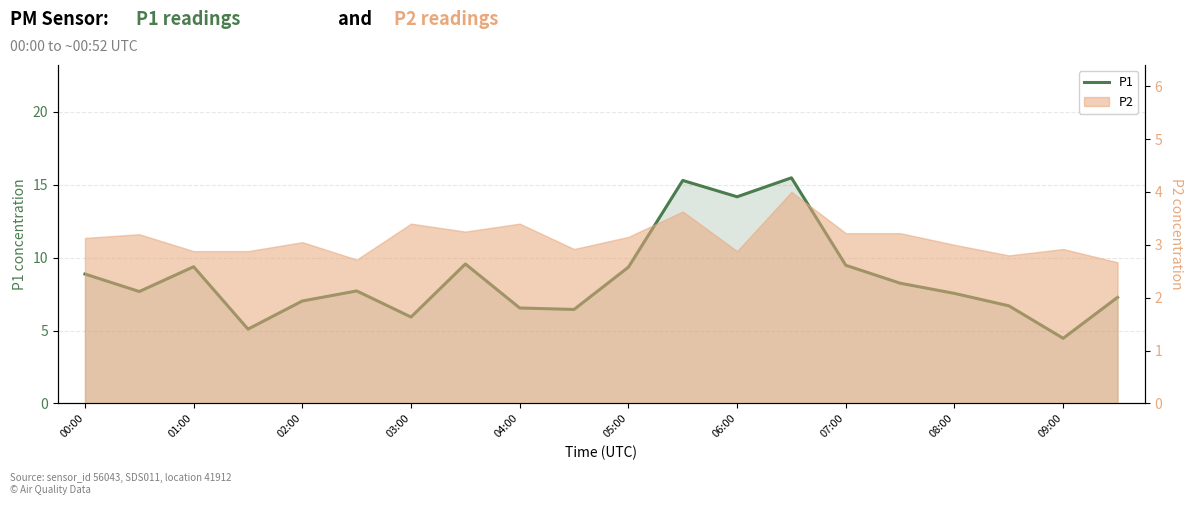

Does the chart display data point markers on the line(s)?

No